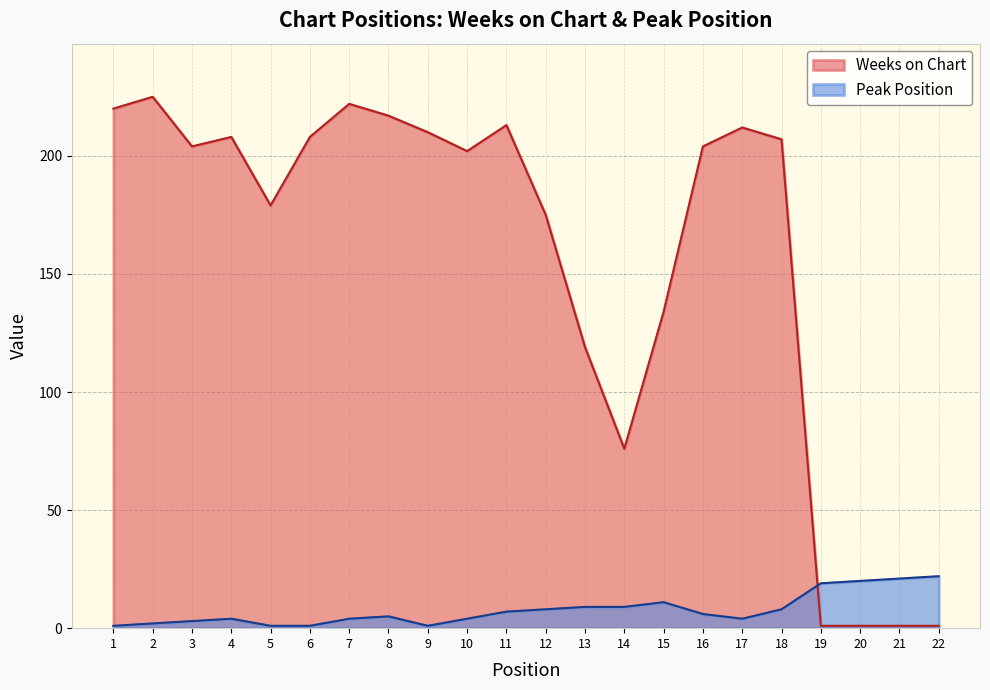

List the series in order of their peak value, lowest first.

Peak Position, Weeks on Chart